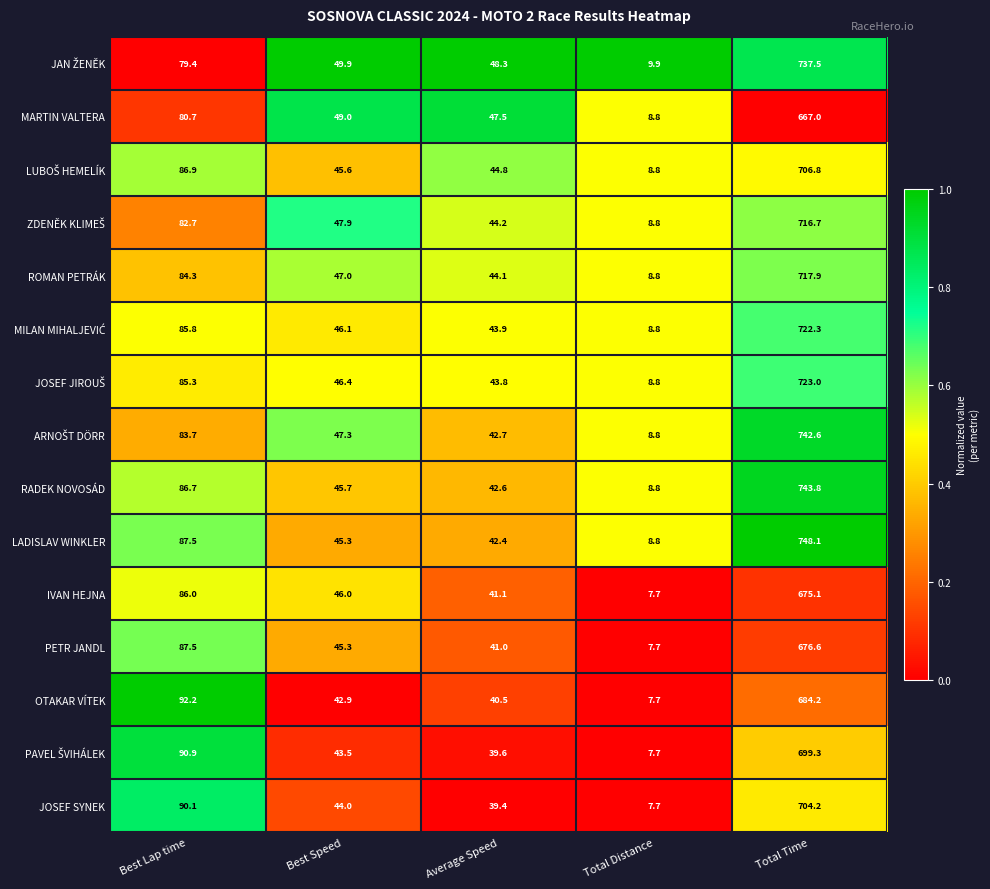

What is the total value across all series at Total Time?

10665.1